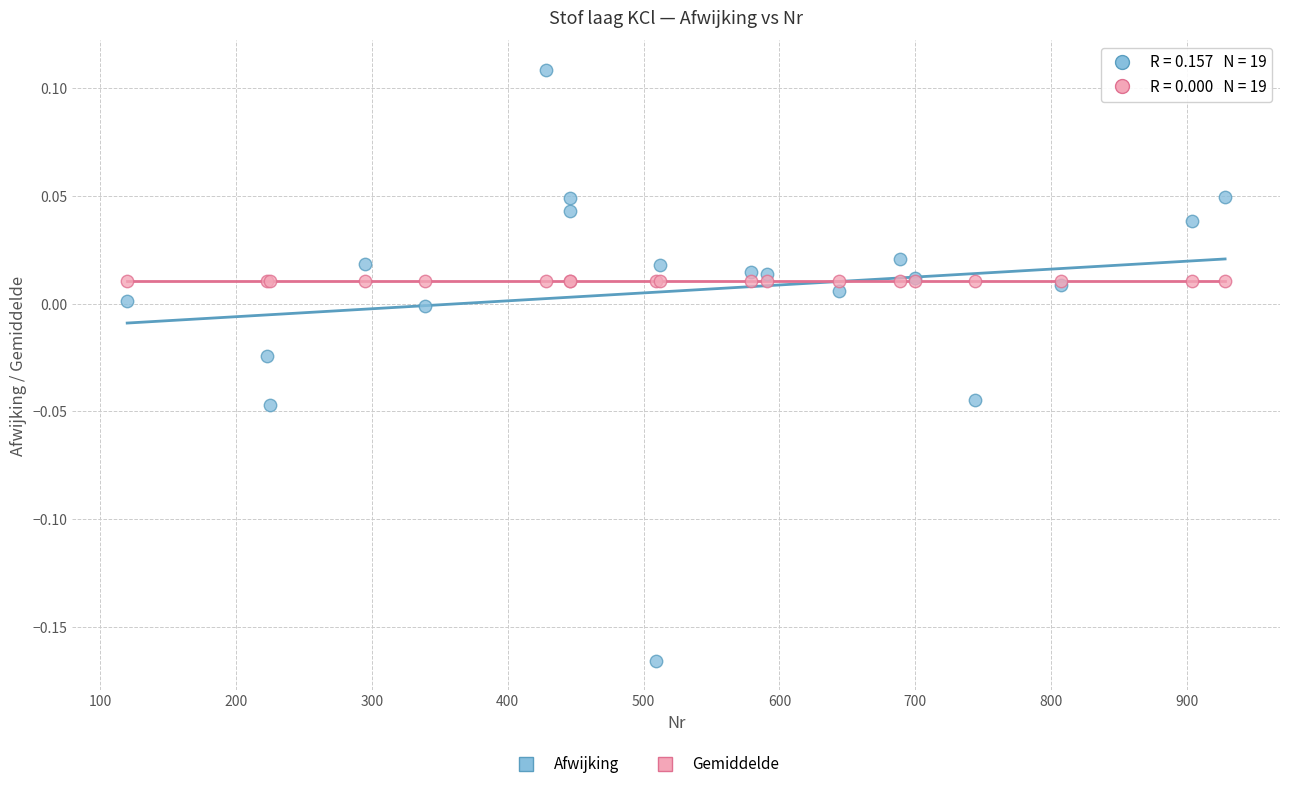

Which series contains the lowest Y value?

Afwijking